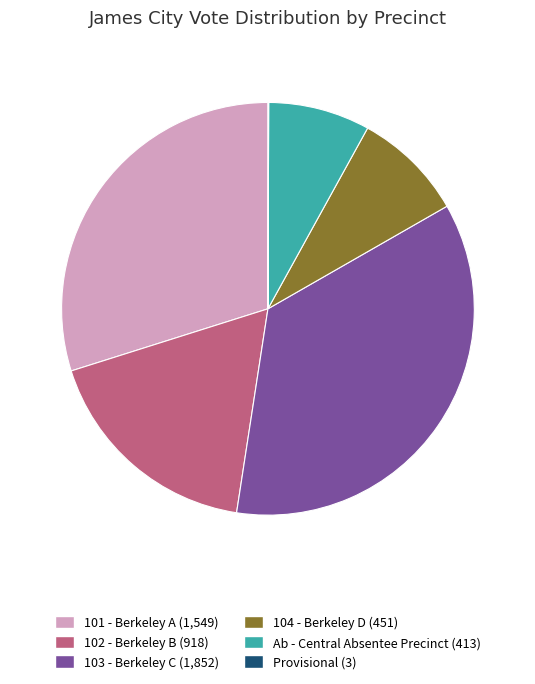

Which category has the biggest portion of the pie?

103 - Berkeley C